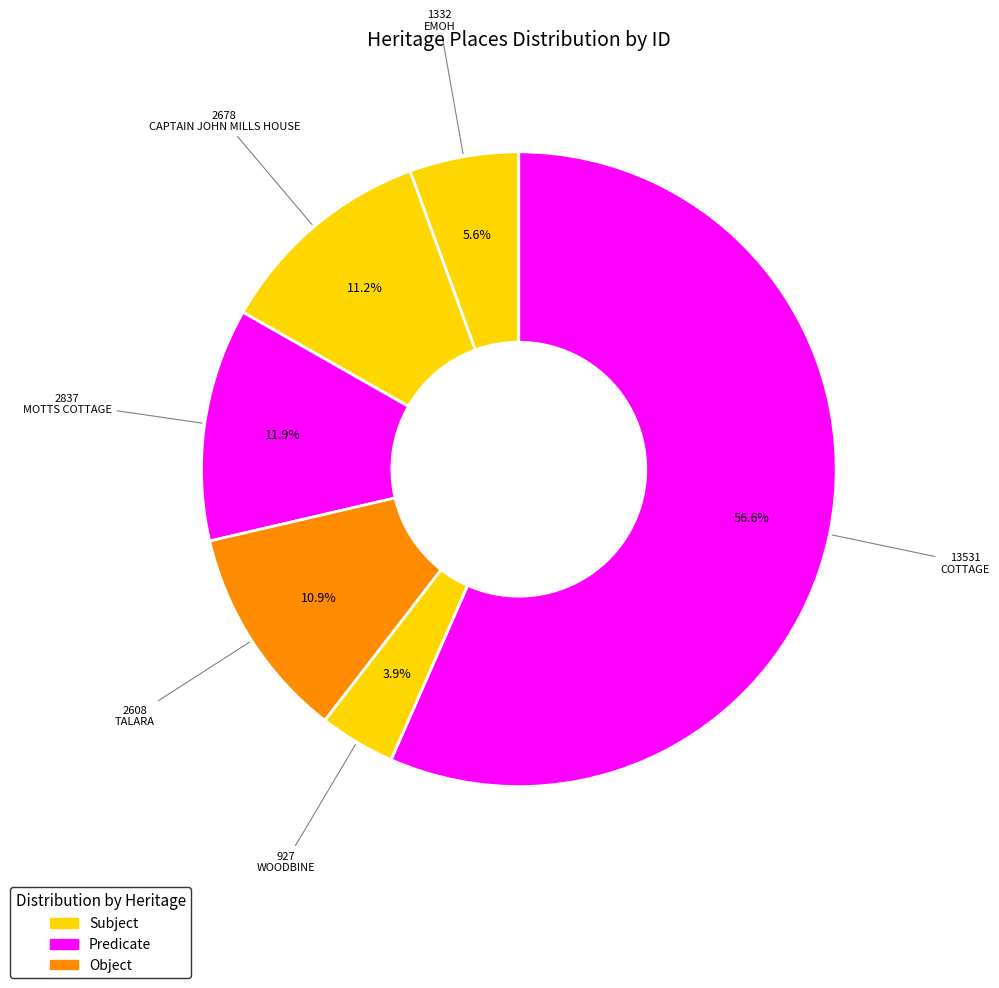

To the nearest percent, what is the difference between the largest and smallest slice percentages?

53%